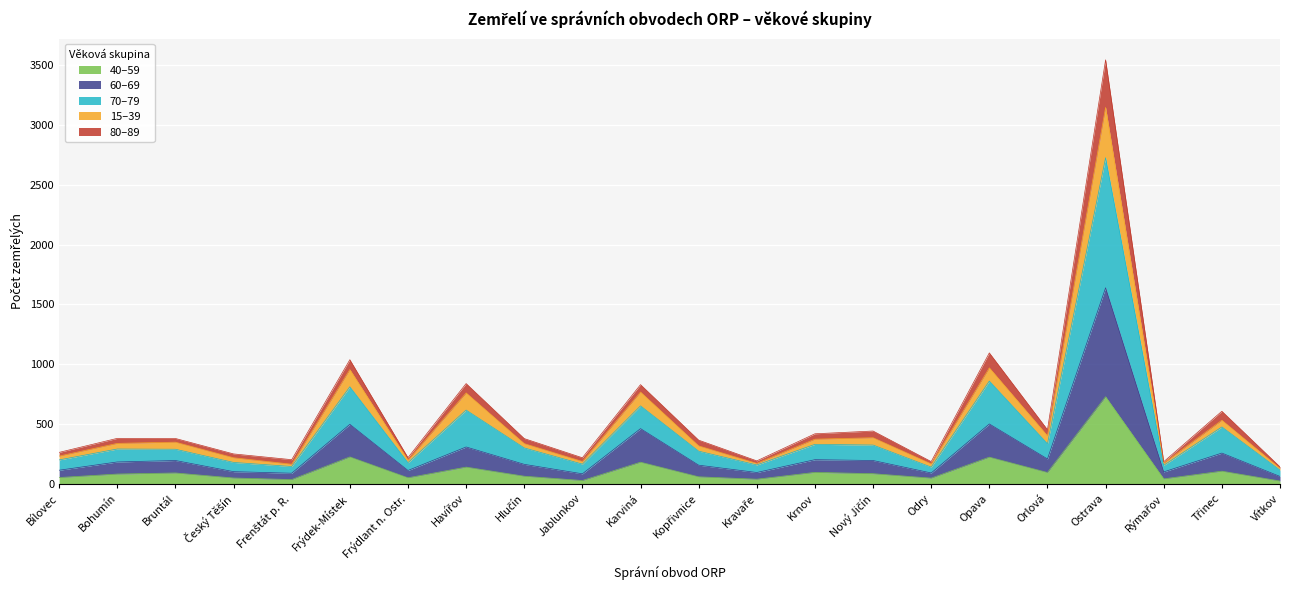

What is the difference between the maximum and minimum values in the 40–59 series?

703